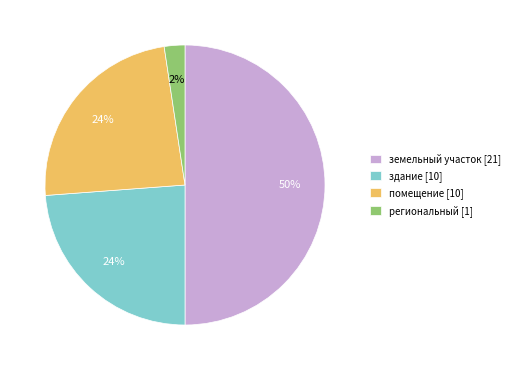

Do земельный участок [21] and здание [10] together represent more than half of the pie?

Yes